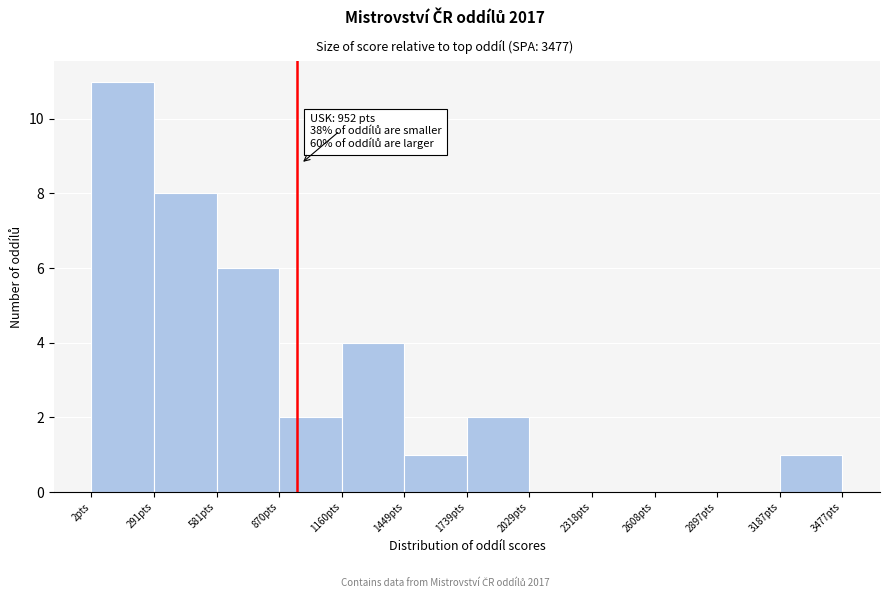

Which range on the x-axis has the tallest bar?

0 to 300